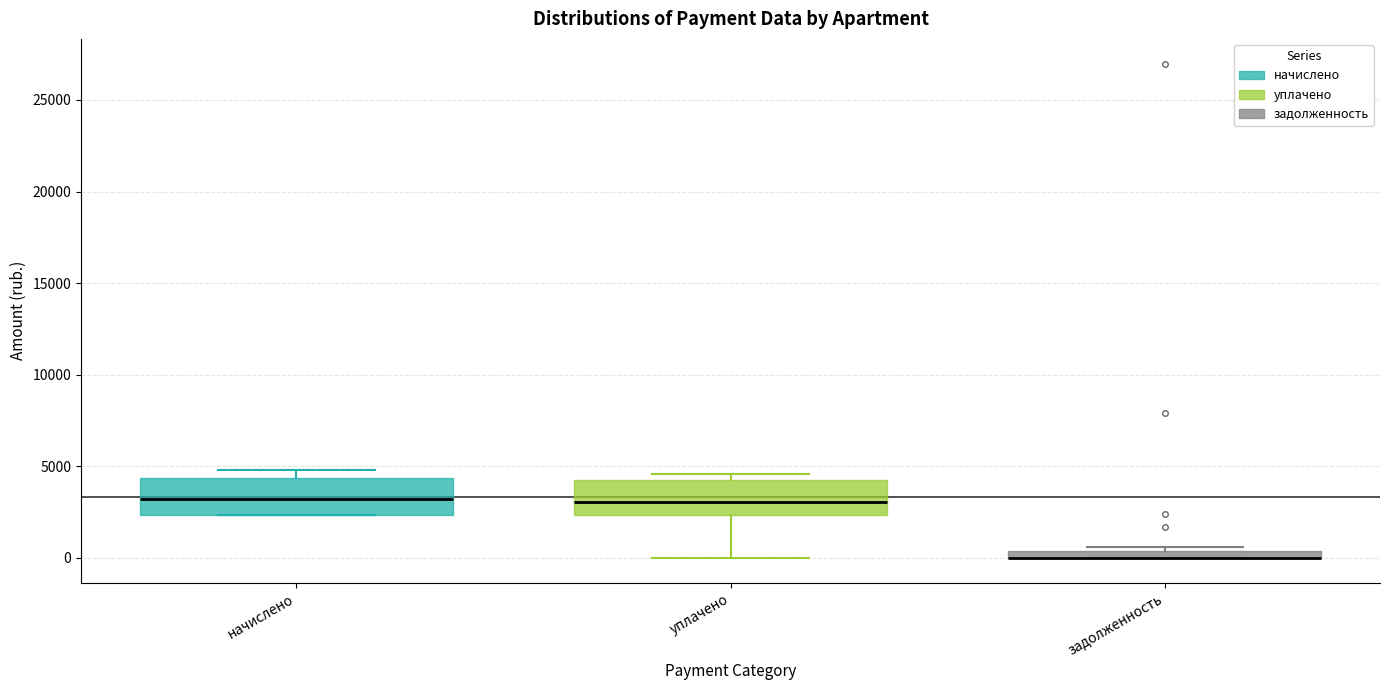

Where is the lower edge of the box for начислено on the y-axis? The values are not printed on the chart, so give them approximately, as read against the axis.

2500